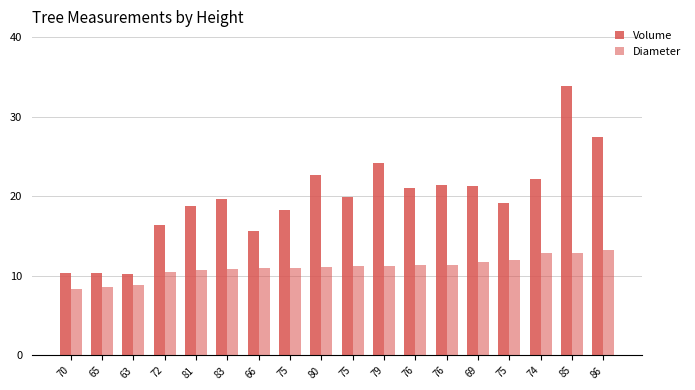

Are the bars grouped side by side (vs. stacked)?

Yes